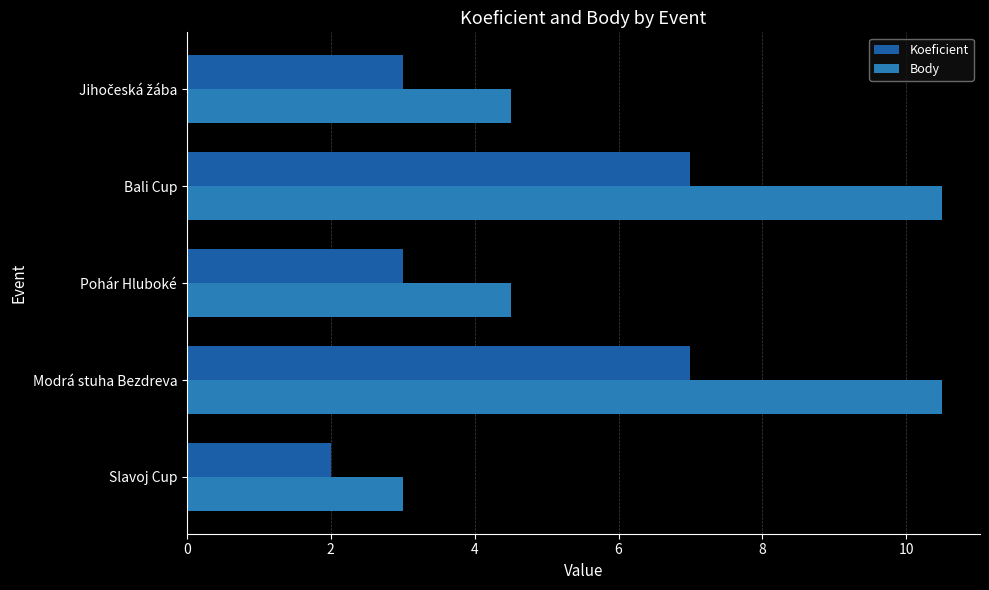

How many data points in Body are above 4?

4